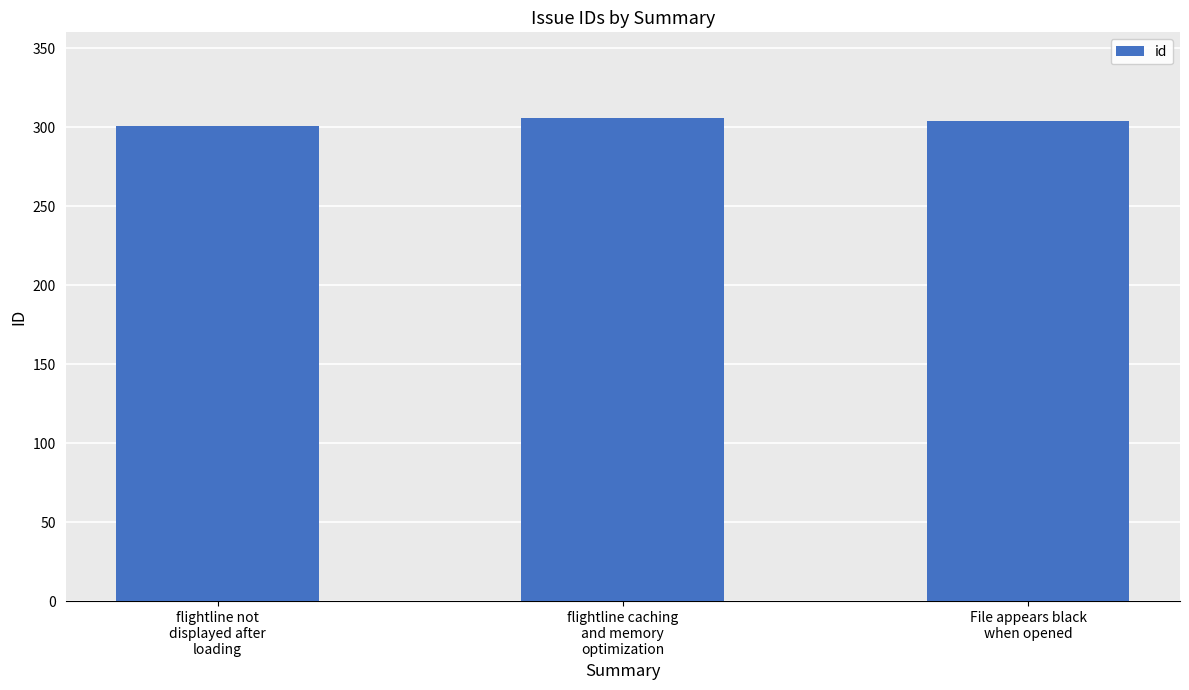

What is the average value?

304